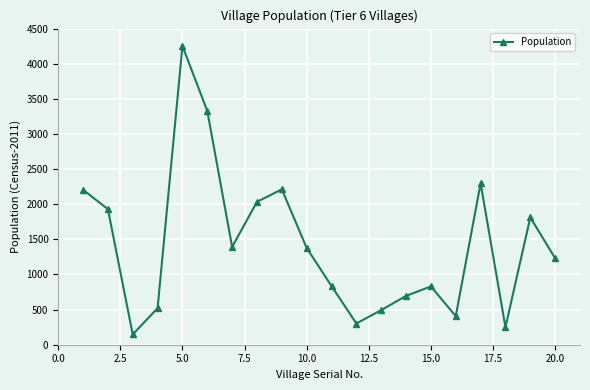

Count the number of categories in the chart.

20